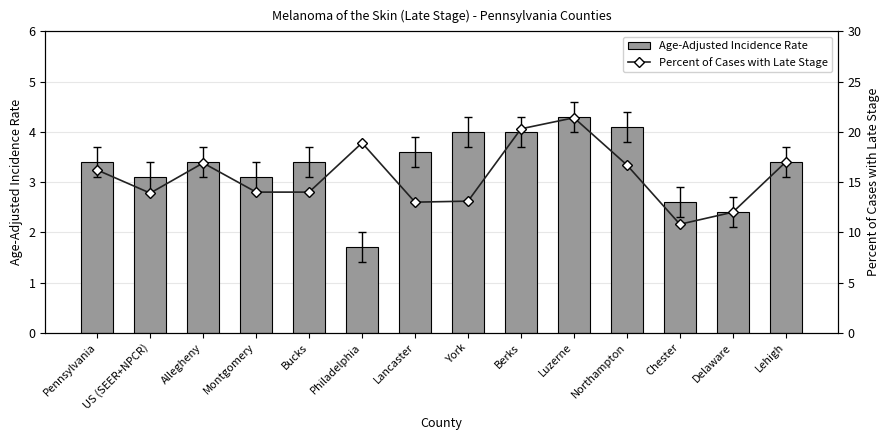

Rank the series at Montgomery from lowest to highest value.

Age-Adjusted Incidence Rate, Percent of Cases with Late Stage